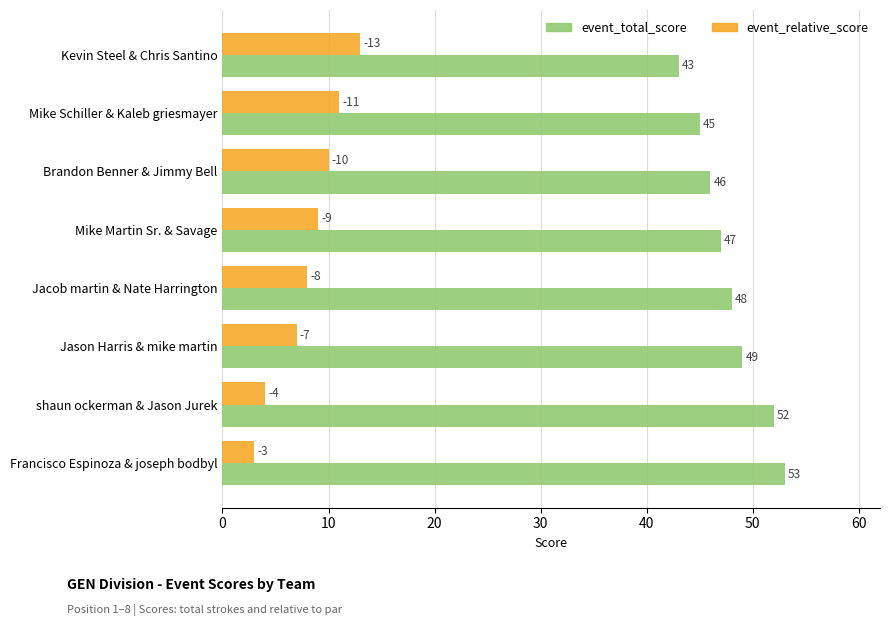

The event_total_score series shows 18 at Mike Martin Sr. & Savage. True or false?

False